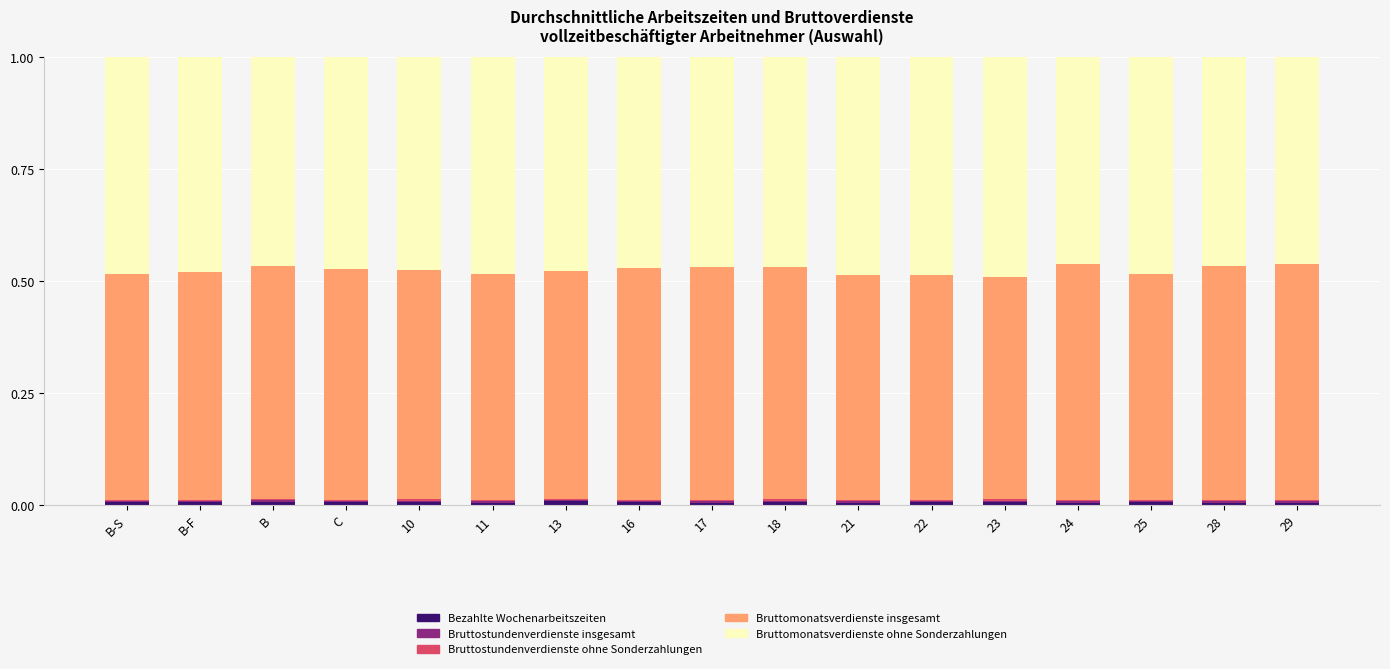

Are the bars grouped side by side (vs. stacked)?

No